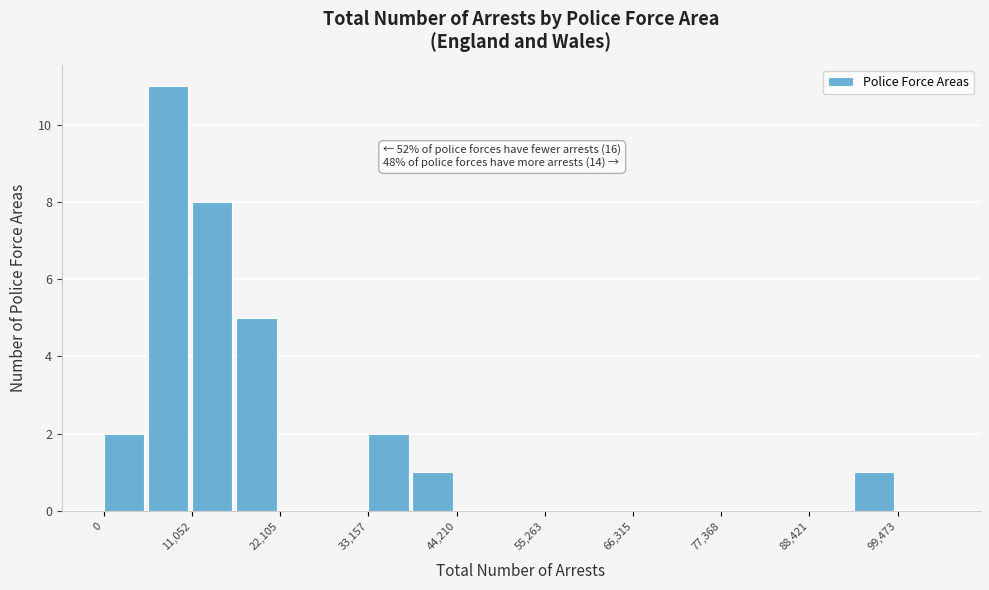

Around what value on the x-axis is the tallest bar? Give the approximate position of its centre, as read against the axis.

8000